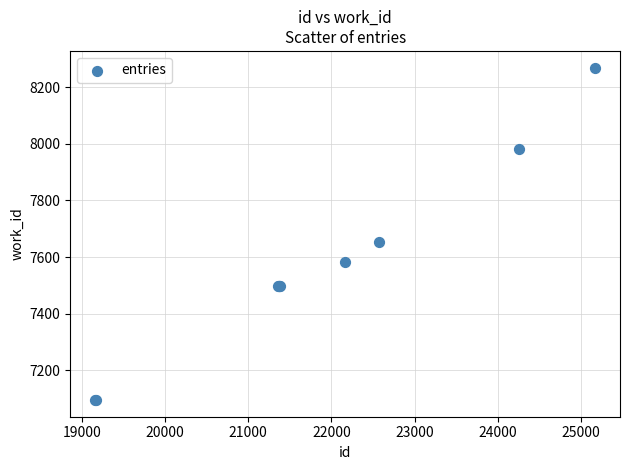

What Y value in the scatter plot is closest to 7682?

7654